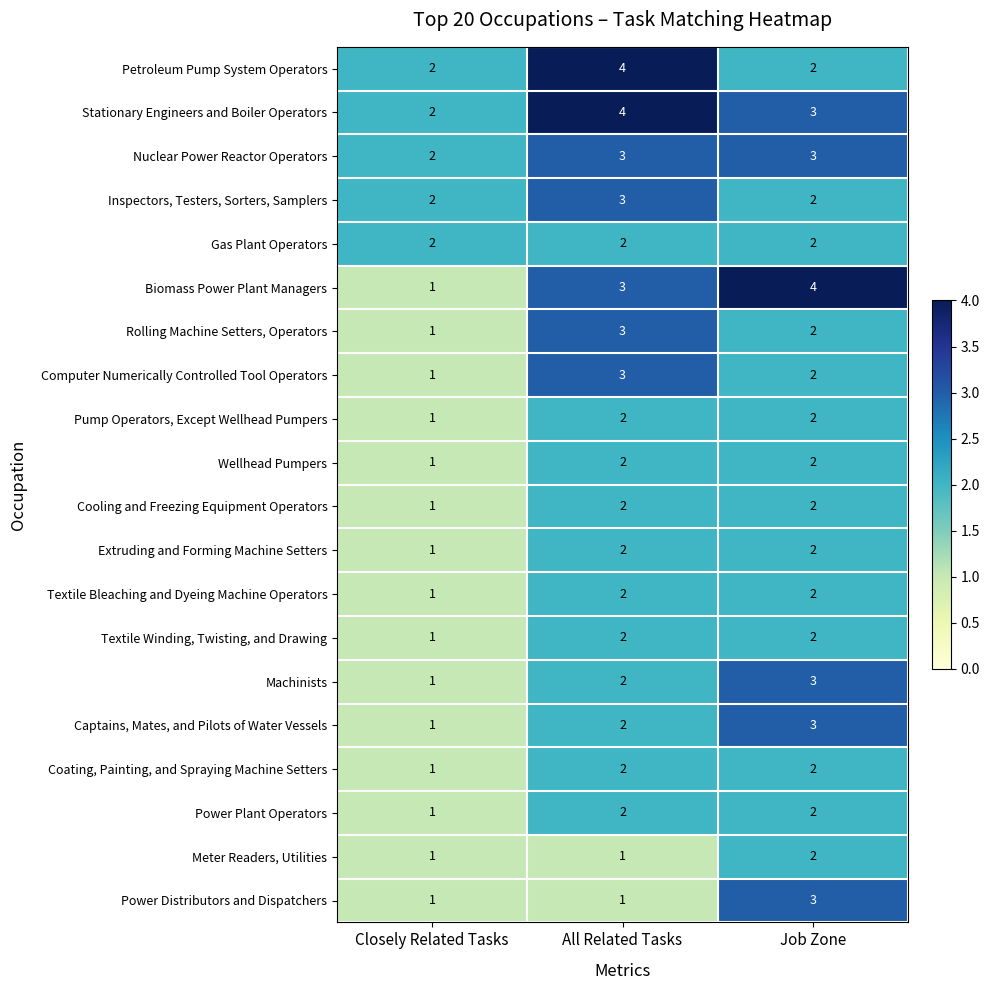

How many categories are shown in the chart?

3